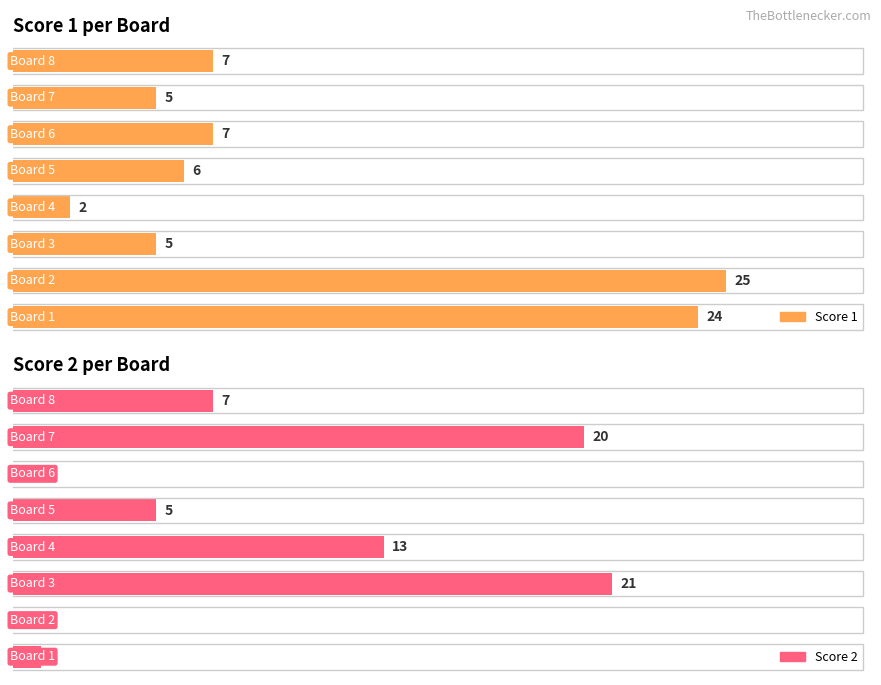

What is the average value of the Score 2 series?

8